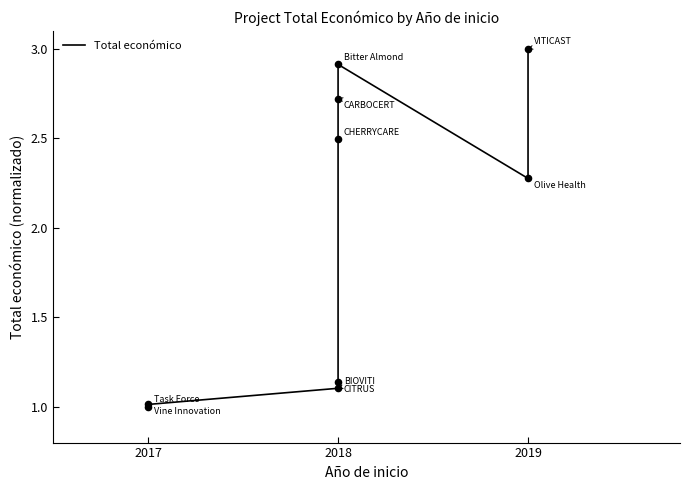

Which has a higher value, 2017 or 2018?

2018